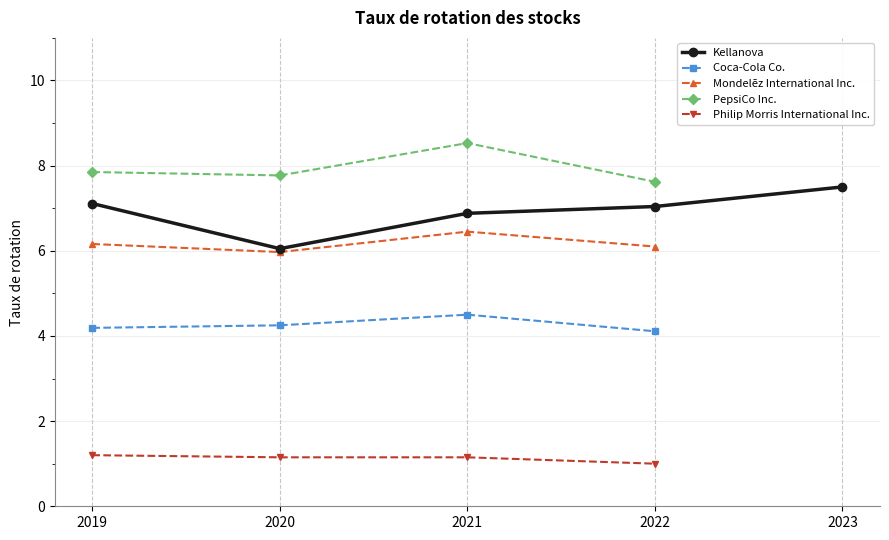

True or false: Coca-Cola Co. and PepsiCo Inc. intersect in this chart.

False